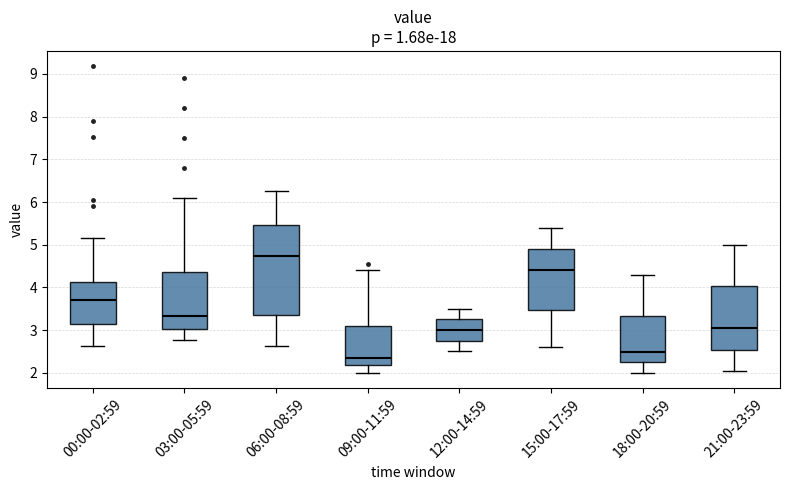

Reading left to right, read every box against the y-axis: the position of its median line, the range the box covers, and the ends of its whiskers. The values are not printed on the chart, so give them approximately, as read against the axis.

00:00-02:59: median 3.7, box 3.1 to 4.1, whiskers 2.6 to 5.2
03:00-05:59: median 3.3, box 3.0 to 4.4, whiskers 2.8 to 6.1
06:00-08:59: median 4.7, box 3.4 to 5.5, whiskers 2.6 to 6.3
09:00-11:59: median 2.4, box 2.2 to 3.1, whiskers 2.0 to 4.4
12:00-14:59: median 3.0, box 2.8 to 3.3, whiskers 2.5 to 3.5
15:00-17:59: median 4.4, box 3.5 to 4.9, whiskers 2.6 to 5.4
18:00-20:59: median 2.5, box 2.2 to 3.3, whiskers 2.0 to 4.3
21:00-23:59: median 3.1, box 2.5 to 4.0, whiskers 2.1 to 5.0